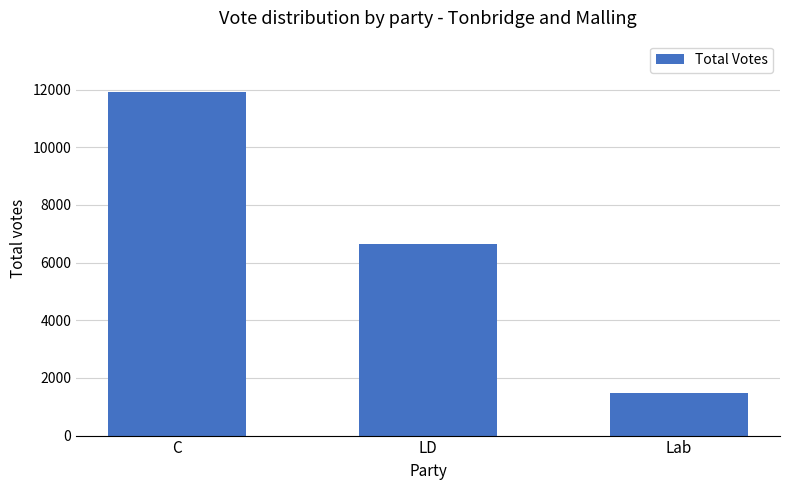

Where is the data nearest to the value 6692?

LD